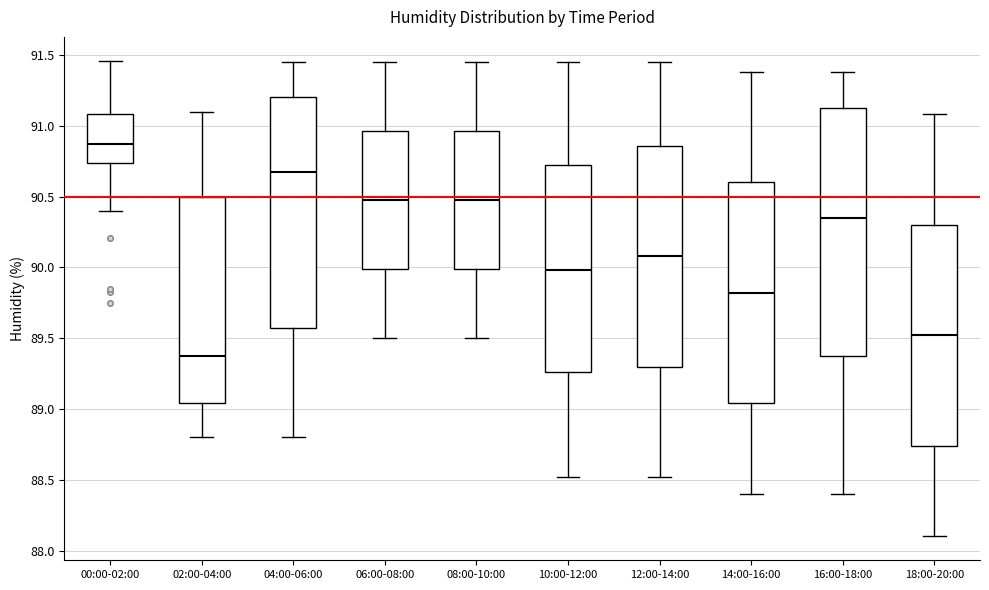

Which box is the tallest, from its lower edge to its upper edge?

16:00-18:00